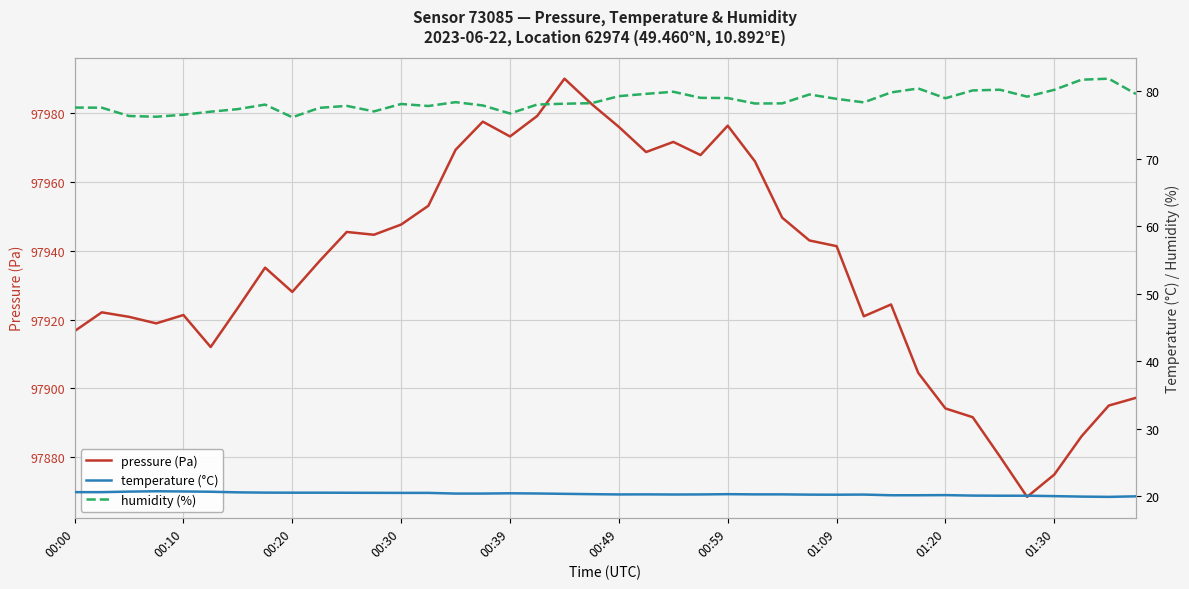

List the series in order of their peak value, highest first.

pressure (Pa), humidity (%), temperature (°C)